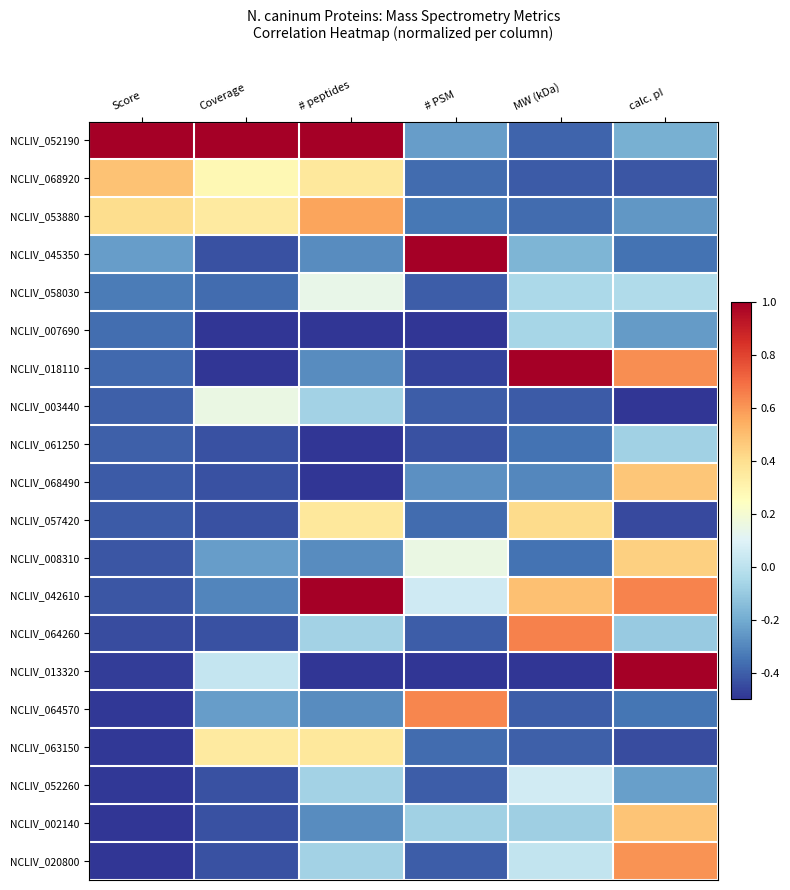

Reading left to right, extract all data points from this chart.

NCLIV_052190: Score=1.0	Coverage=1.0	# peptides=1.0	# PSM=-0.2	MW (kDa)=-0.4	calc. pI=-0.2
NCLIV_068920: Score=0.5	Coverage=0.3	# peptides=0.4	# PSM=-0.4	MW (kDa)=-0.4	calc. pI=-0.4
NCLIV_053880: Score=0.4	Coverage=0.3	# peptides=0.6	# PSM=-0.3	MW (kDa)=-0.4	calc. pI=-0.3
NCLIV_045350: Score=-0.2	Coverage=-0.4	# peptides=-0.3	# PSM=1.0	MW (kDa)=-0.2	calc. pI=-0.4
NCLIV_058030: Score=-0.3	Coverage=-0.4	# peptides=0.1	# PSM=-0.4	MW (kDa)=-0.0	calc. pI=-0.0
NCLIV_007690: Score=-0.4	Coverage=-0.5	# peptides=-0.5	# PSM=-0.5	MW (kDa)=-0.1	calc. pI=-0.2
NCLIV_018110: Score=-0.4	Coverage=-0.5	# peptides=-0.3	# PSM=-0.5	MW (kDa)=1.0	calc. pI=0.6
NCLIV_003440: Score=-0.4	Coverage=0.2	# peptides=-0.1	# PSM=-0.4	MW (kDa)=-0.4	calc. pI=-0.5
NCLIV_061250: Score=-0.4	Coverage=-0.4	# peptides=-0.5	# PSM=-0.4	MW (kDa)=-0.4	calc. pI=-0.1
NCLIV_068490: Score=-0.4	Coverage=-0.4	# peptides=-0.5	# PSM=-0.3	MW (kDa)=-0.3	calc. pI=0.5
NCLIV_057420: Score=-0.4	Coverage=-0.4	# peptides=0.4	# PSM=-0.4	MW (kDa)=0.4	calc. pI=-0.5
NCLIV_008310: Score=-0.4	Coverage=-0.2	# peptides=-0.3	# PSM=0.2	MW (kDa)=-0.3	calc. pI=0.4
NCLIV_042610: Score=-0.4	Coverage=-0.3	# peptides=1.0	# PSM=0.1	MW (kDa)=0.5	calc. pI=0.6
NCLIV_064260: Score=-0.4	Coverage=-0.4	# peptides=-0.1	# PSM=-0.4	MW (kDa)=0.7	calc. pI=-0.1
NCLIV_013320: Score=-0.5	Coverage=0.0	# peptides=-0.5	# PSM=-0.5	MW (kDa)=-0.5	calc. pI=1.0
NCLIV_064570: Score=-0.5	Coverage=-0.2	# peptides=-0.3	# PSM=0.6	MW (kDa)=-0.4	calc. pI=-0.3
NCLIV_063150: Score=-0.5	Coverage=0.3	# peptides=0.4	# PSM=-0.4	MW (kDa)=-0.4	calc. pI=-0.4
NCLIV_052260: Score=-0.5	Coverage=-0.4	# peptides=-0.1	# PSM=-0.4	MW (kDa)=0.1	calc. pI=-0.2
NCLIV_002140: Score=-0.5	Coverage=-0.4	# peptides=-0.3	# PSM=-0.1	MW (kDa)=-0.1	calc. pI=0.5
NCLIV_020800: Score=-0.5	Coverage=-0.4	# peptides=-0.1	# PSM=-0.4	MW (kDa)=0.0	calc. pI=0.6